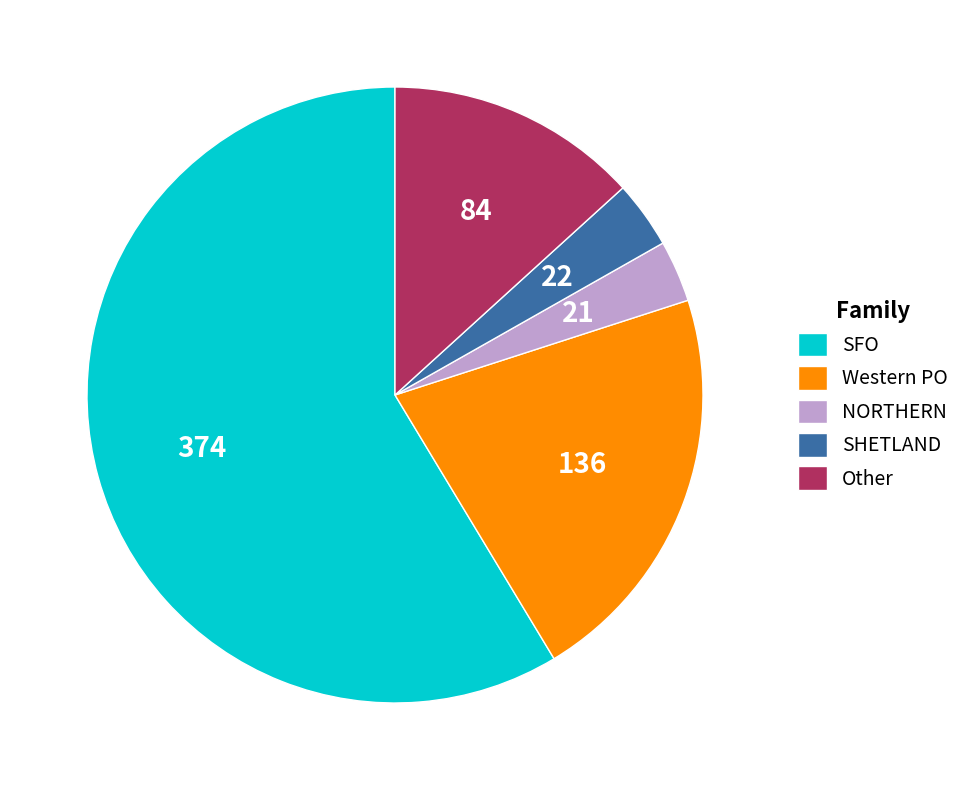

Combined, do SHETLAND and Western PO account for over 50%?

No